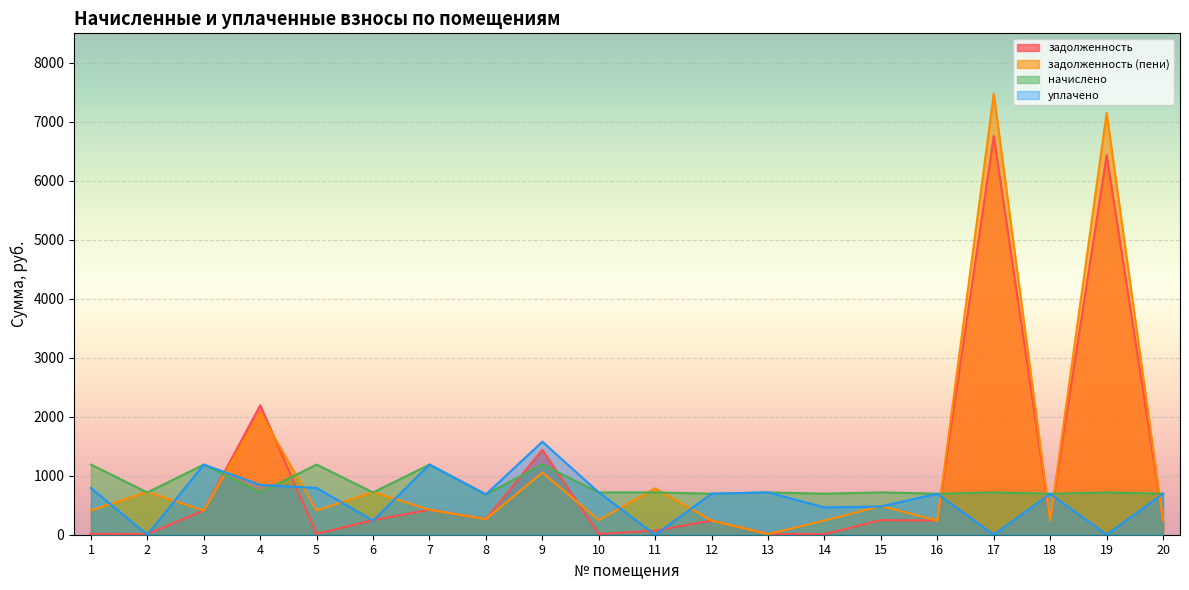

Is the value of начислено at 8 greater than the value of задолженность (пени) at 18?

Yes